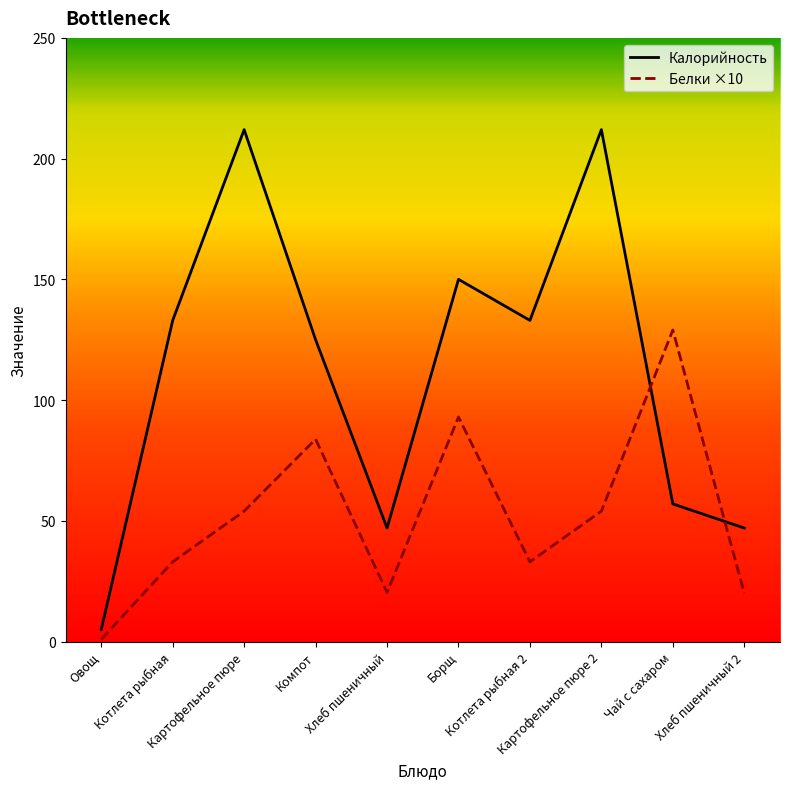

Which category has the lowest value in the Калорийность series?

Овощ